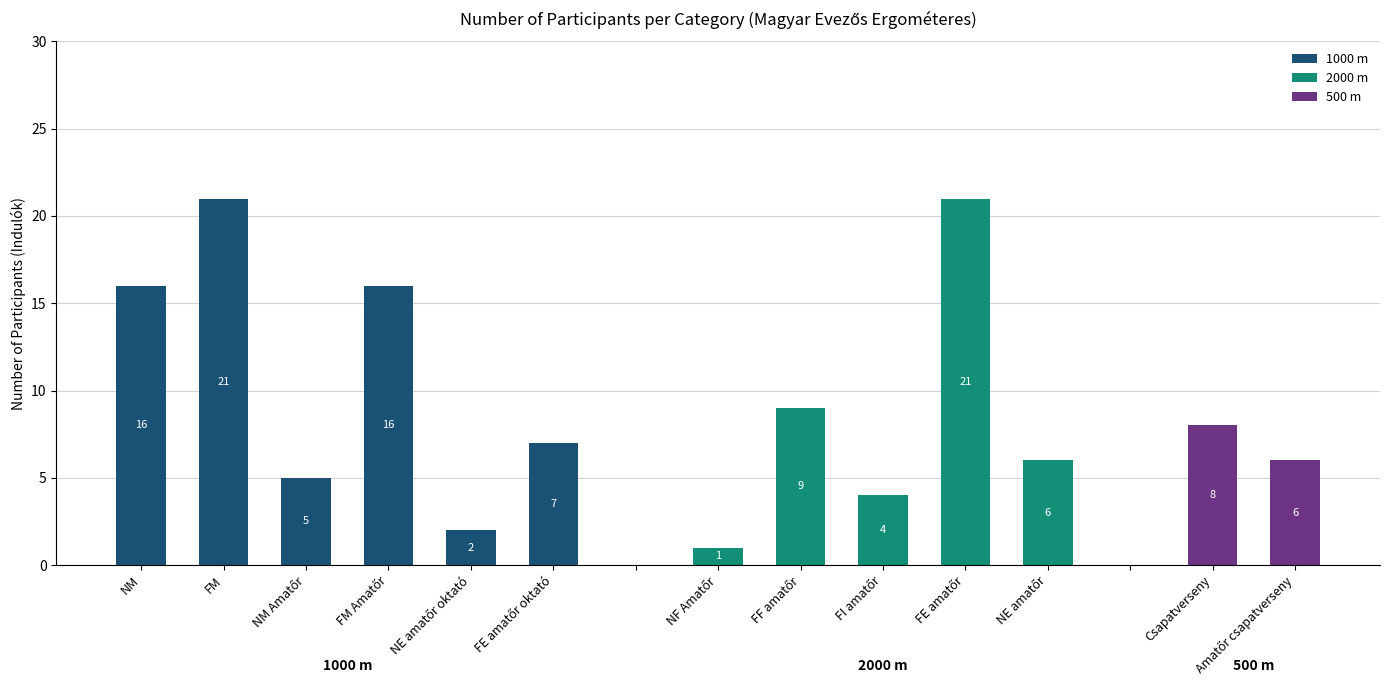

What is the sum of all 1000 m values?

67